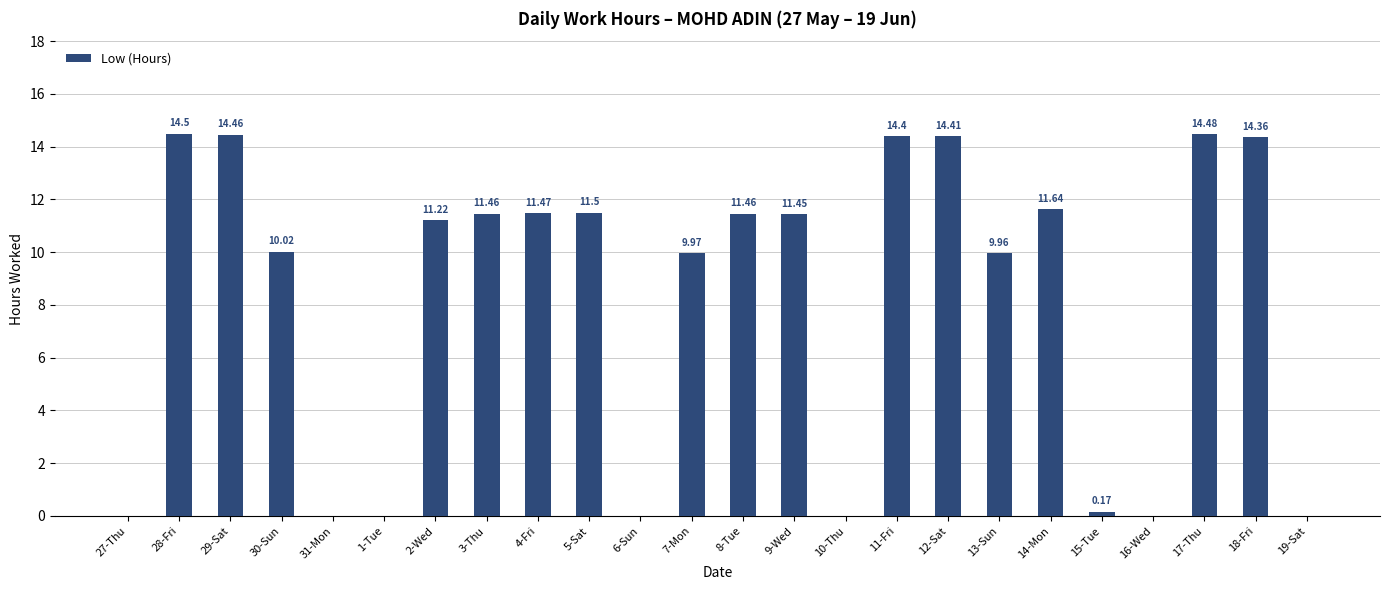

What is the sum of all values?

196.9